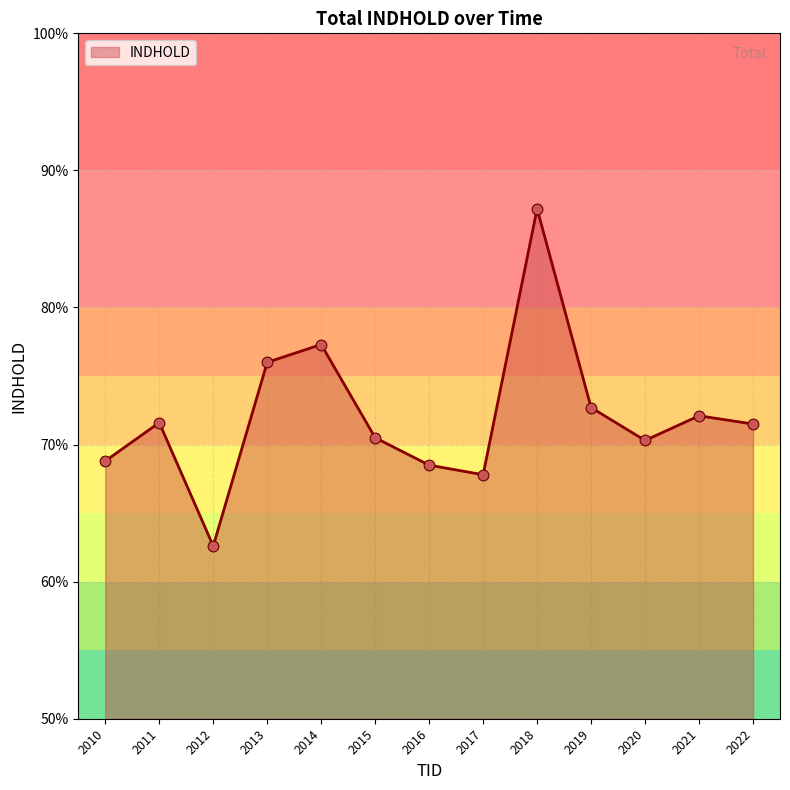

Approximately how many times larger is the value at 2015 compared to 2014?

0.9